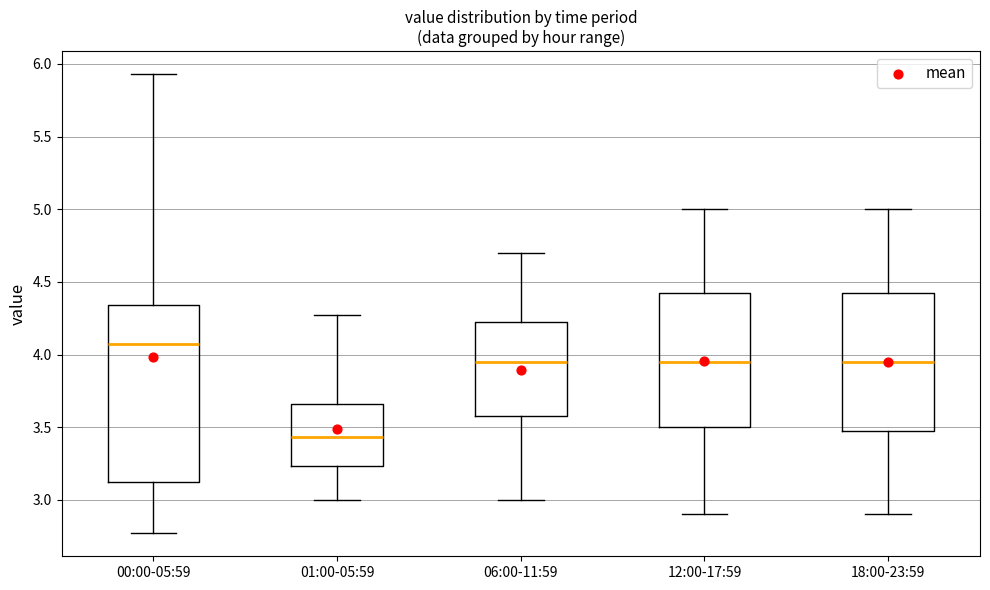

Reading left to right, transcribe this box plot: for each box, give where its median line is, the range the box spans, and where its two whiskers end, as read against the y-axis. The values are not printed on the chart, so give them approximately, as read against the axis.

00:00-05:59: median 4.05, box 3.10 to 4.35, whiskers 2.75 to 5.95
01:00-05:59: median 3.45, box 3.25 to 3.65, whiskers 3.00 to 4.25
06:00-11:59: median 3.95, box 3.60 to 4.25, whiskers 3.00 to 4.70
12:00-17:59: median 3.95, box 3.50 to 4.45, whiskers 2.90 to 5.00
18:00-23:59: median 3.95, box 3.50 to 4.45, whiskers 2.90 to 5.00